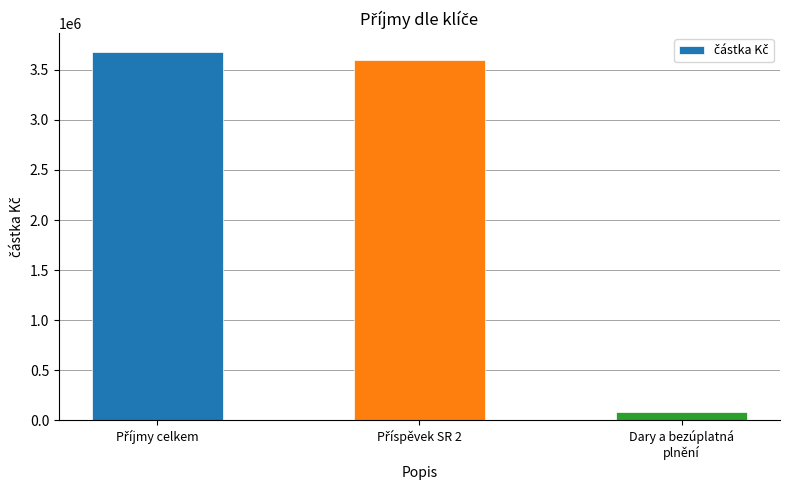

What is the value of the 1st bar from the left?

3682683